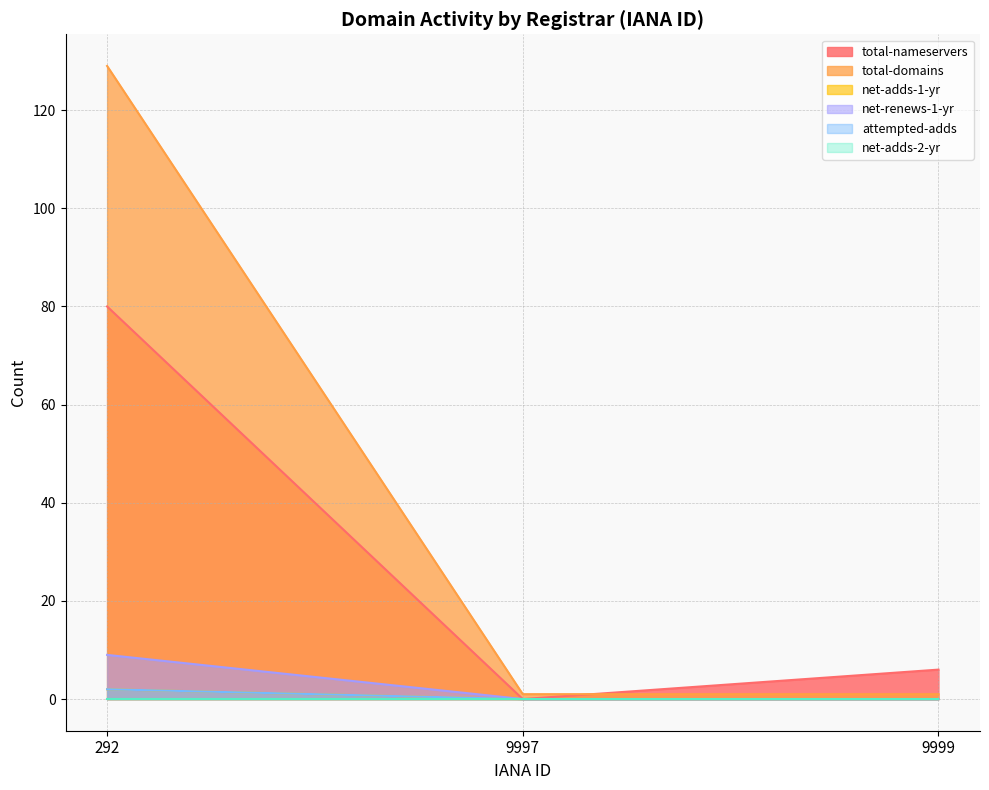

Is it true that attempted-adds equals 0 at 9997?

True